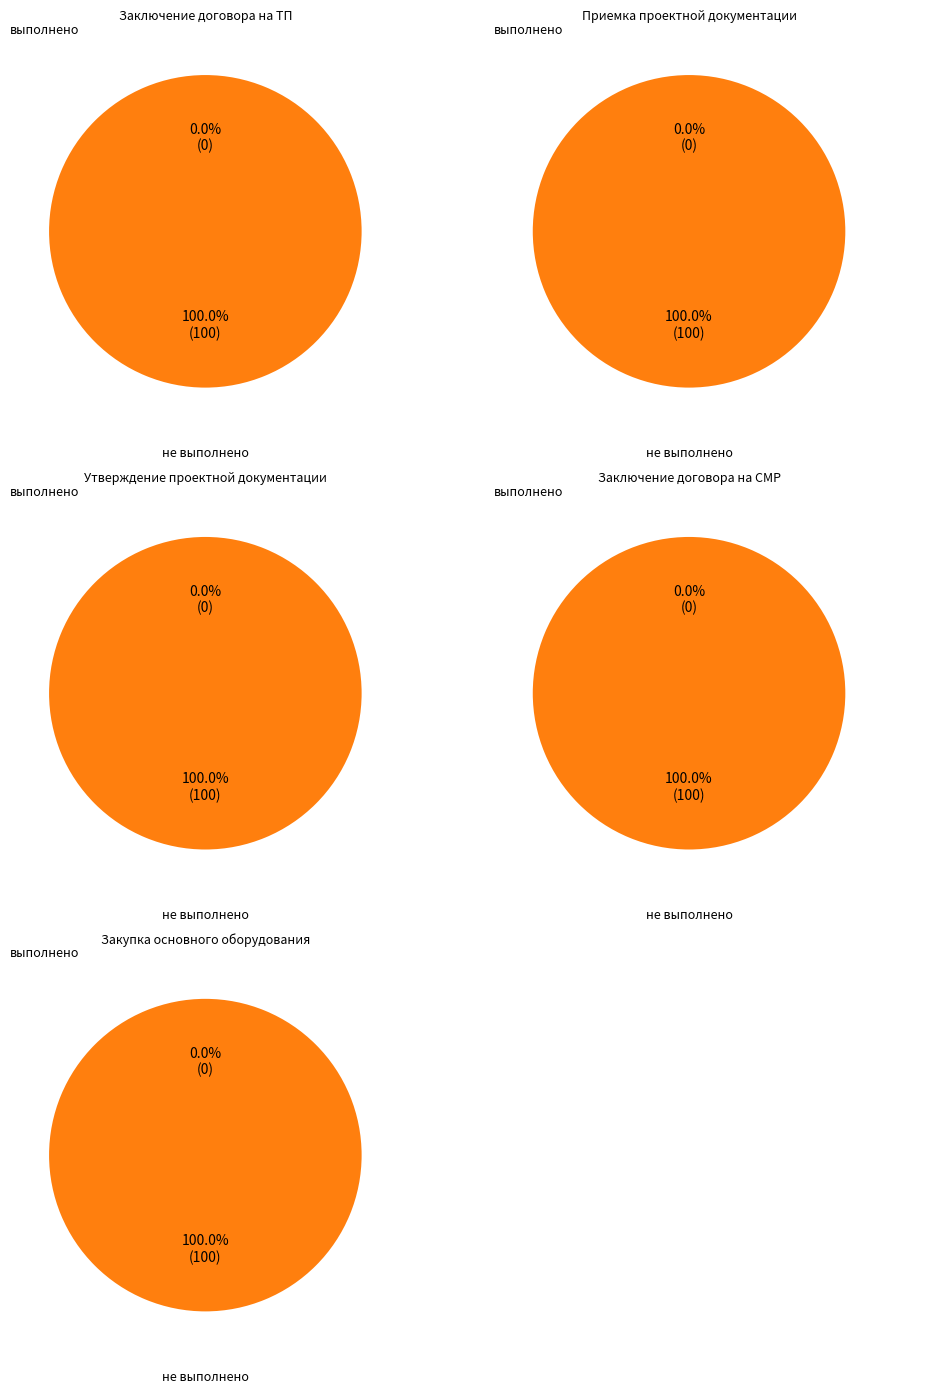

Is Заключение договора на ТП the majority of the pie?

No